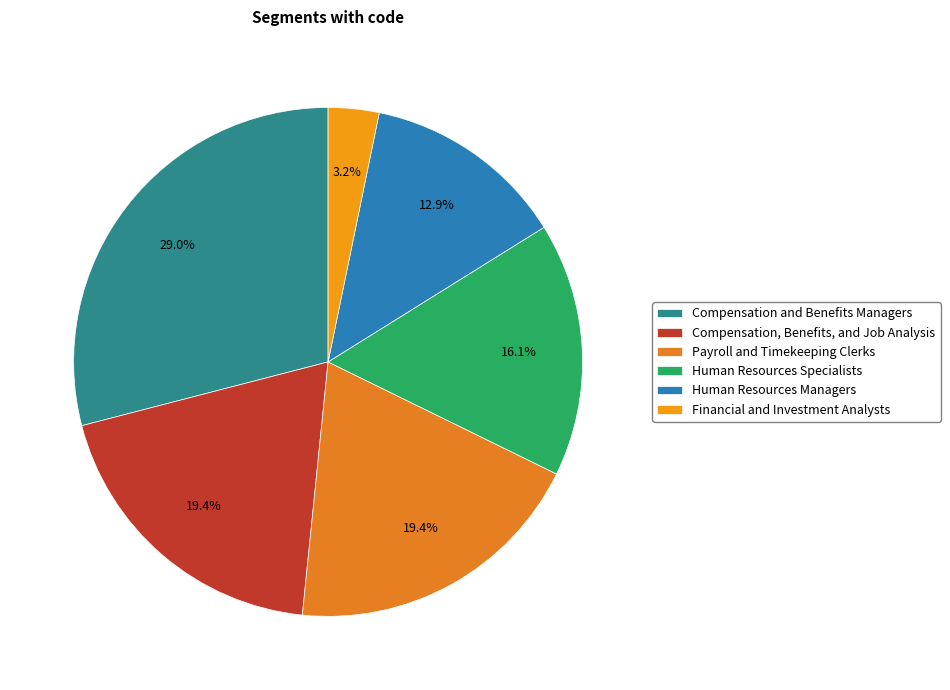

The Financial and Investment Analysts slice represents 1% of the pie. True or false?

False